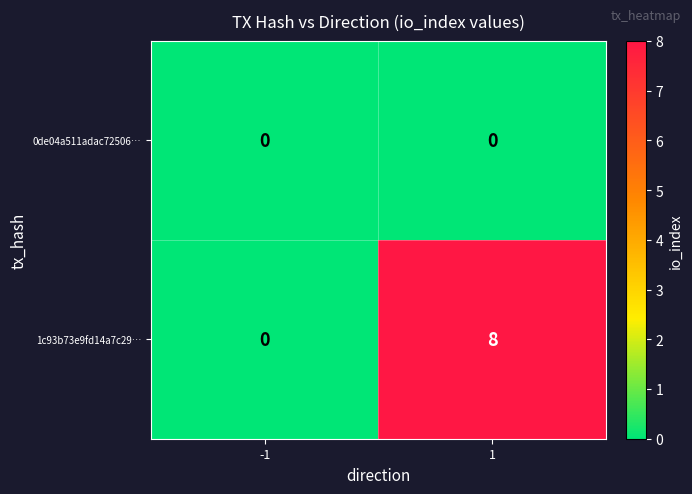

List the labels in order of 1c93b73e9fd14a7c29… value, smallest first.

-1, 1